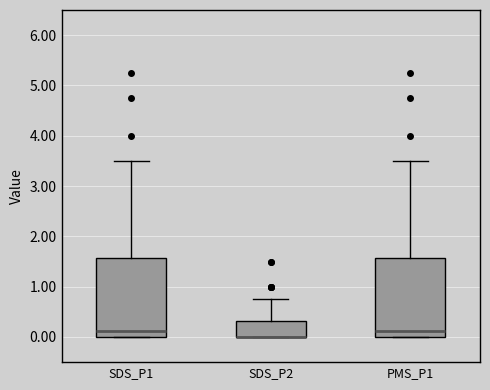

Reading left to right, read every box against the y-axis: the position of its median line, the range the box covers, and the ends of its whiskers. The values are not printed on the chart, so give them approximately, as read against the axis.

SDS_P1: median 0.1, box 0.0 to 1.6, whiskers 0.0 to 3.5
SDS_P2: median 0.0 (drawn on the box's lower edge), box 0.0 to 0.3, whiskers 0.0 to 0.8
PMS_P1: median 0.1, box 0.0 to 1.6, whiskers 0.0 to 3.5